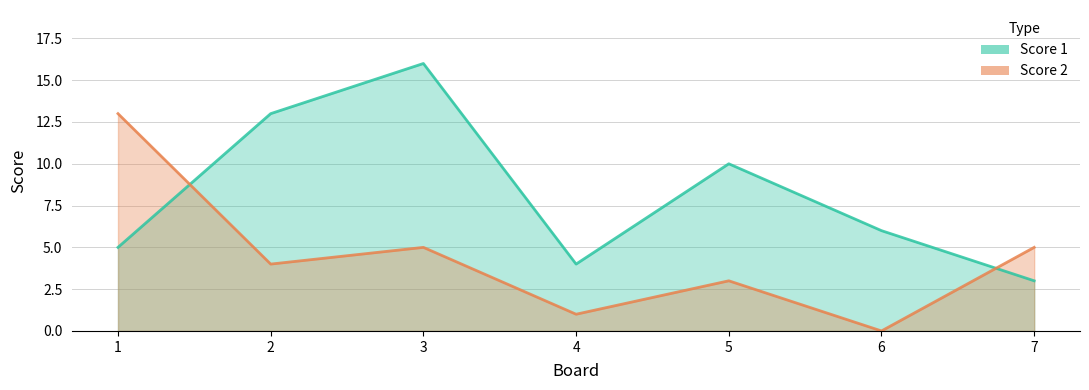

How many intersections are there between Score 2 and Score 1?

2